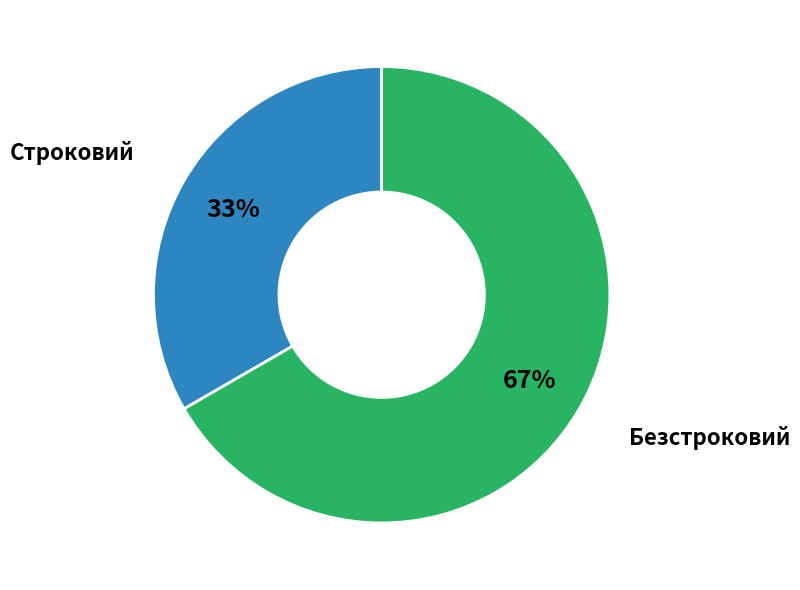

Do Безстроковий and Строковий together represent more than half of the pie?

Yes